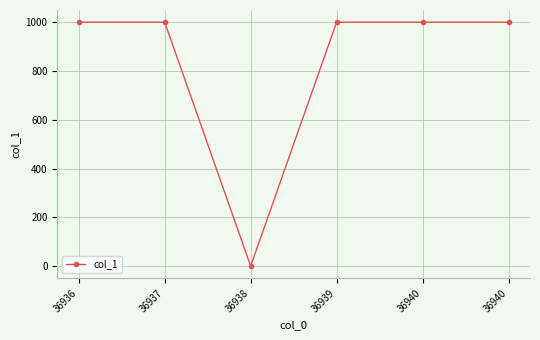

Does the chart have visible grid lines?

Yes